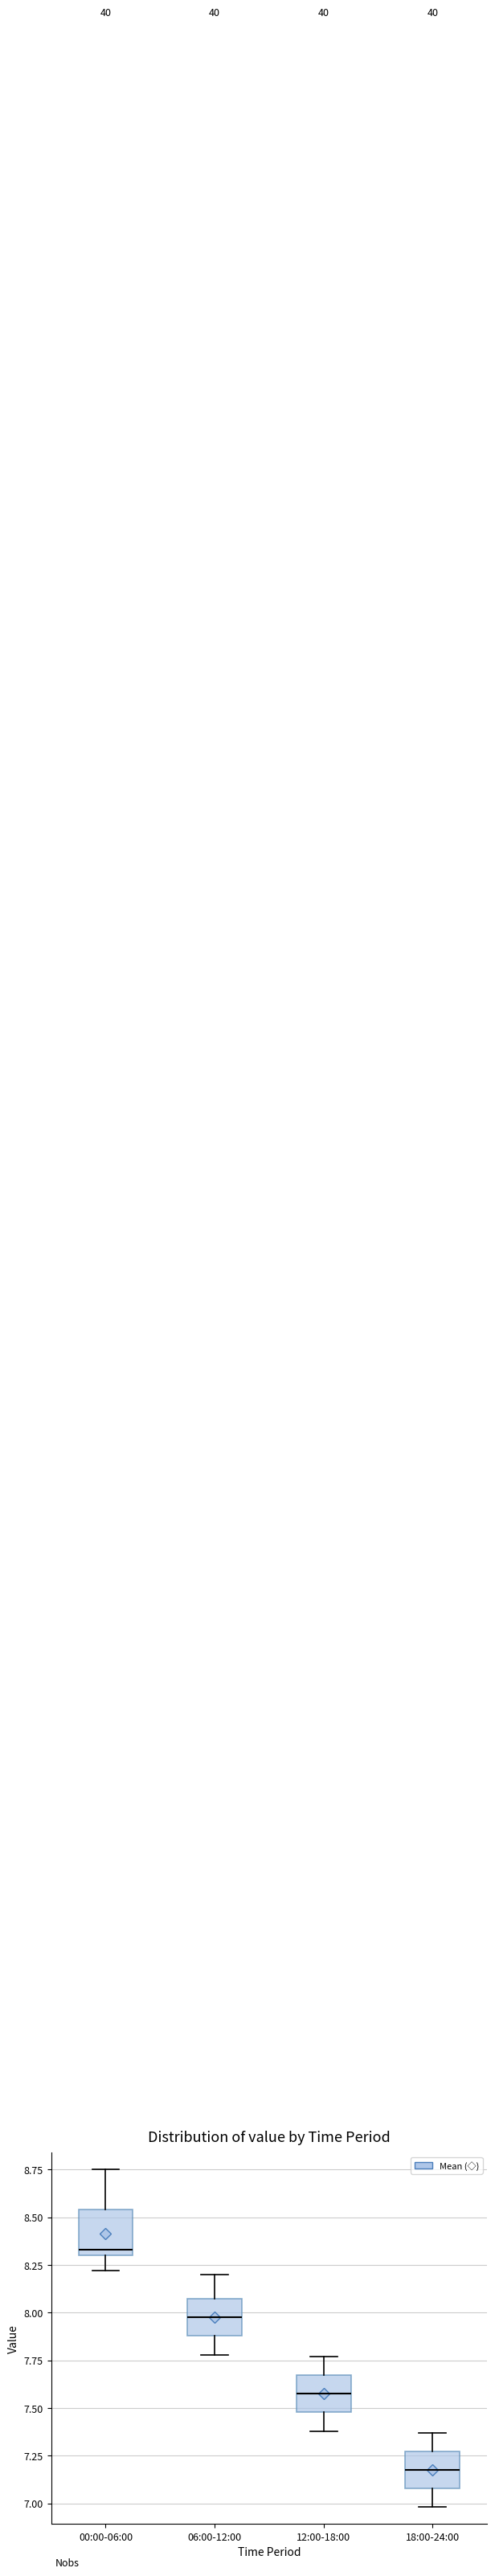

Reading left to right, read every box against the y-axis: the position of its median line, the range the box covers, and the ends of its whiskers. The values are not printed on the chart, so give them approximately, as read against the axis.

00:00-06:00: median 8.35, box 8.30 to 8.55, whiskers 8.20 to 8.75
06:00-12:00: median 8.00, box 7.90 to 8.05, whiskers 7.80 to 8.20
12:00-18:00: median 7.60, box 7.50 to 7.65, whiskers 7.40 to 7.75
18:00-24:00: median 7.20, box 7.10 to 7.25, whiskers 7.00 to 7.35